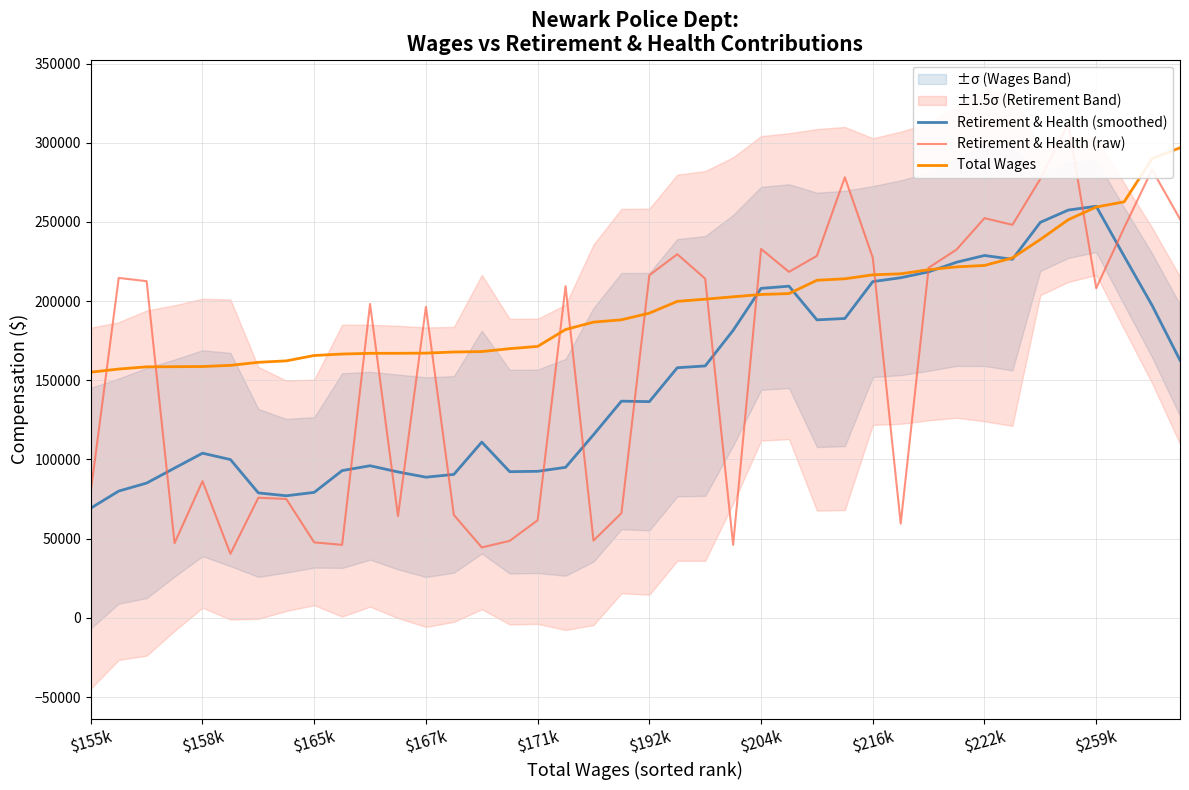

What is the value of the Total Wages point at the 21st from the left?

192385.0